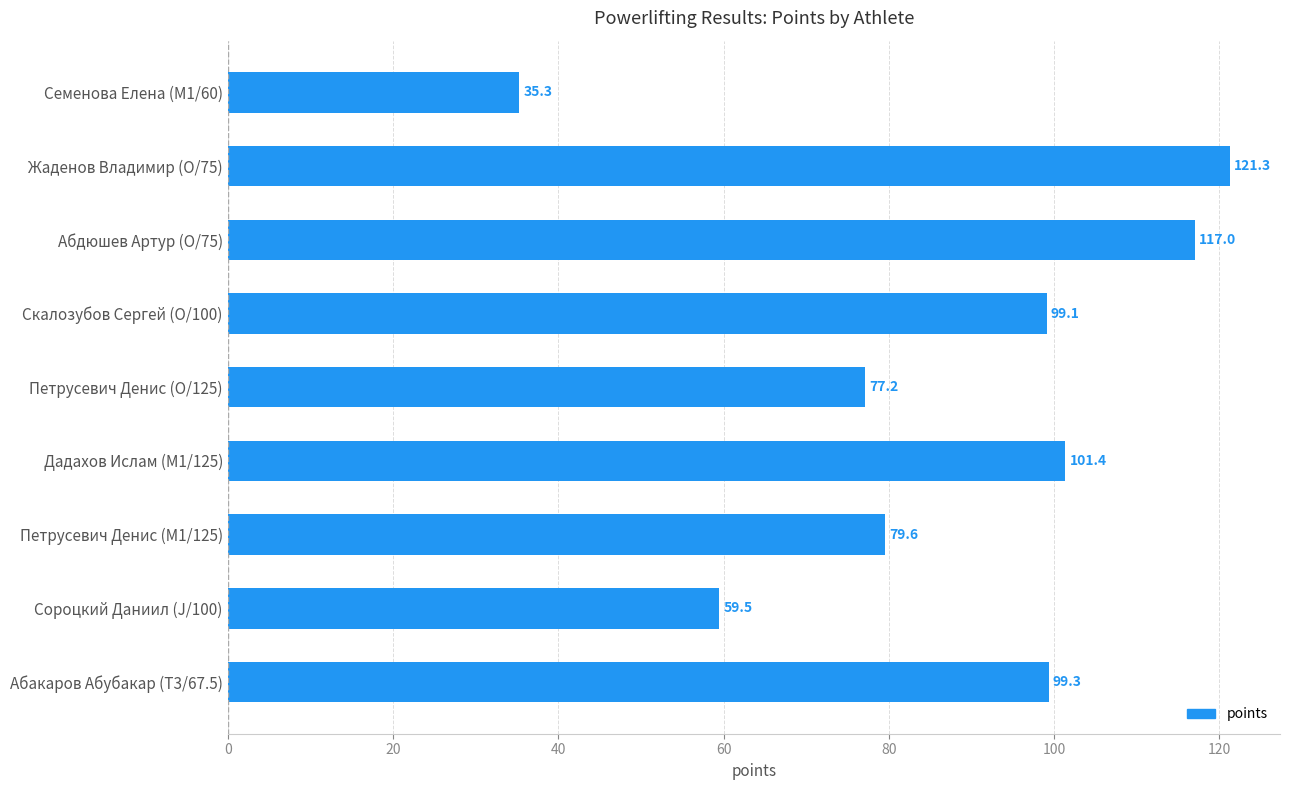

Rank the categories by value from lowest to highest.

Семенова Елена (M1/60), Сороцкий Даниил (J/100), Петрусевич Денис (O/125), Петрусевич Денис (M1/125), Скалозубов Сергей (O/100), Абакаров Абубакар (T3/67.5), Дадахов Ислам (M1/125), Абдюшев Артур (O/75), Жаденов Владимир (O/75)